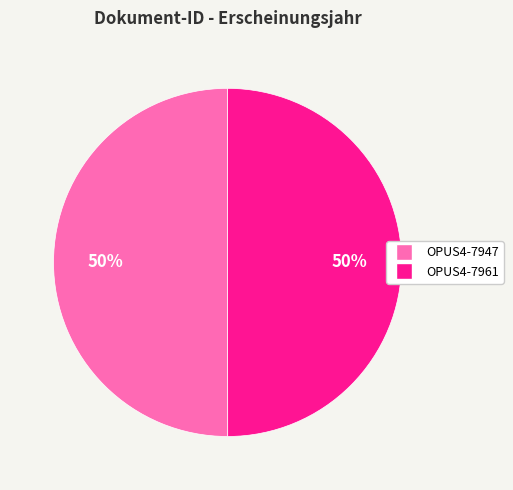

What is the ratio of the value at OPUS4-7947 to the value at OPUS4-7961?

1.0